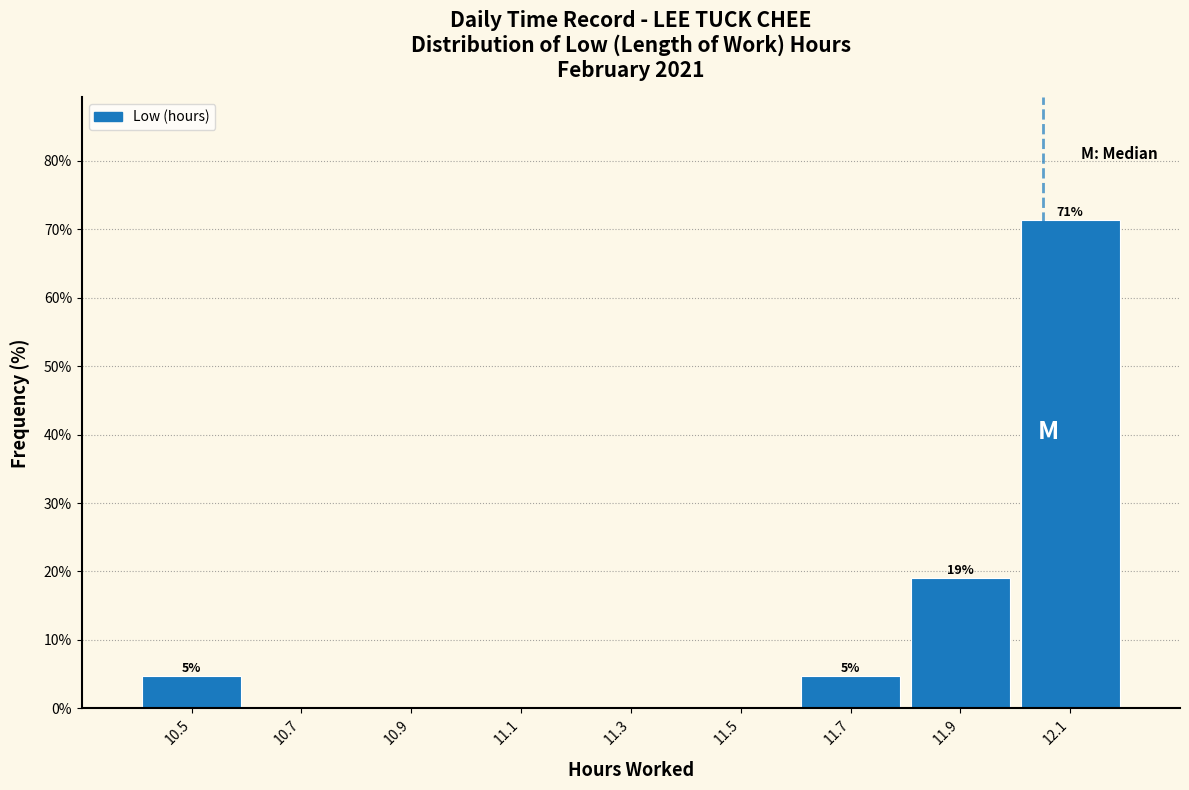

Over which range of the x-axis is the bar tallest?

12.0 to 12.2